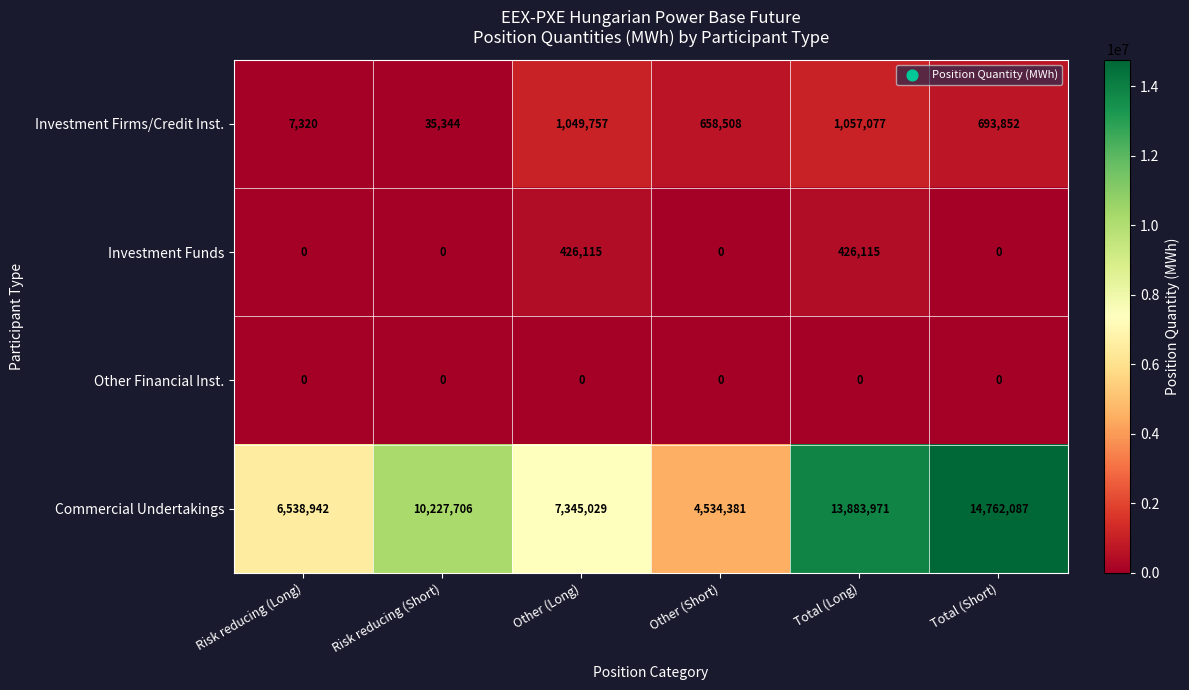

What is the spread (max minus min) of values at Other (Long)?

7345029